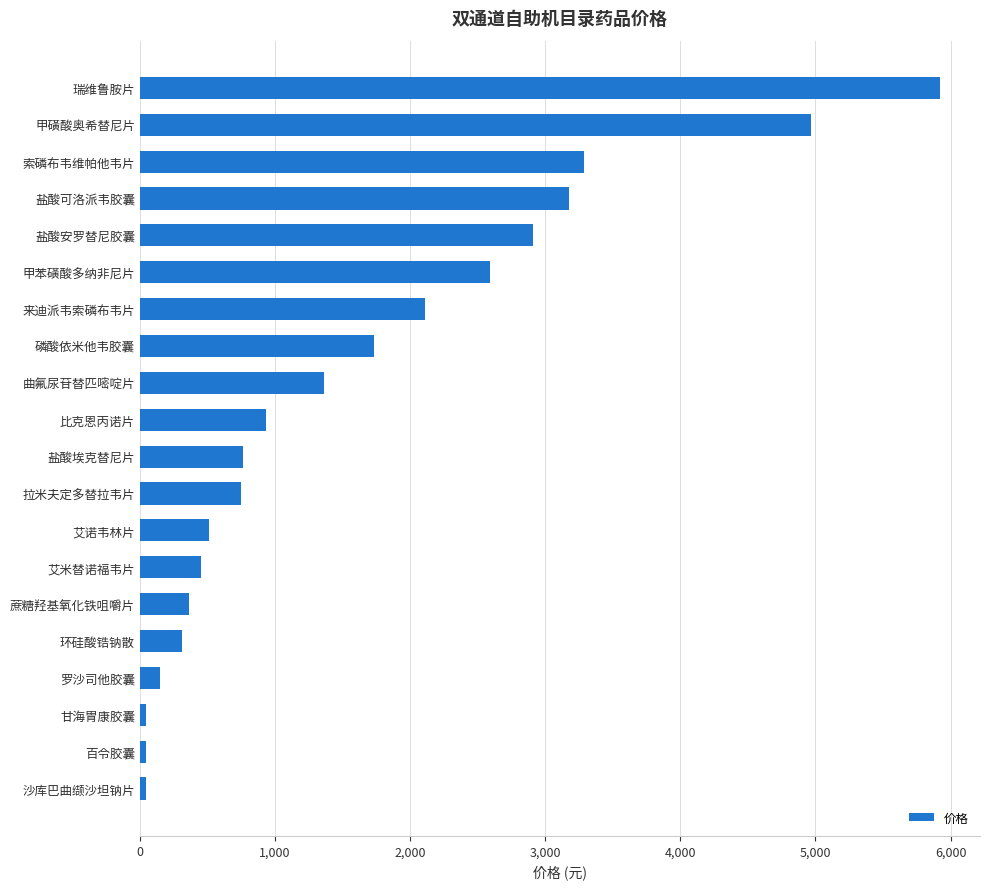

The chart shows a value of 1269.3 at 盐酸安罗替尼胶囊. True or false?

False